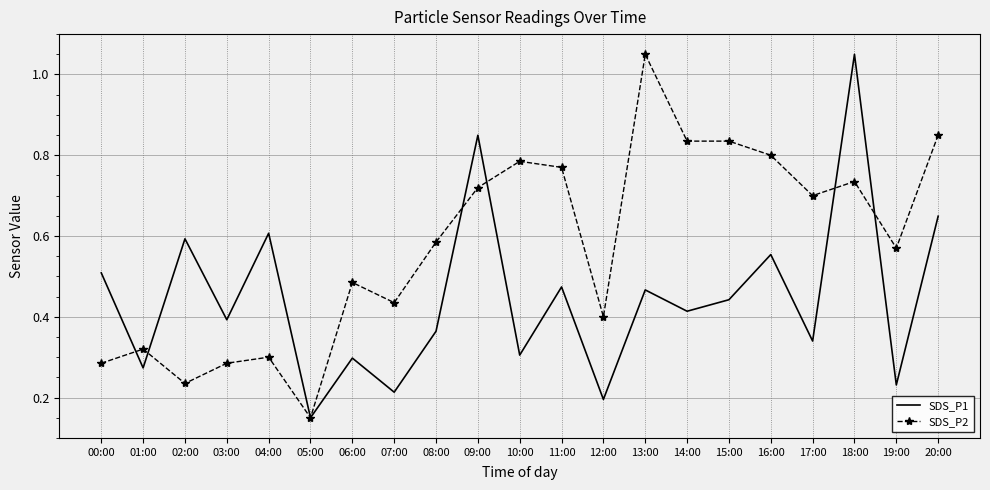

What are all the series names shown in the legend?

SDS_P1, SDS_P2